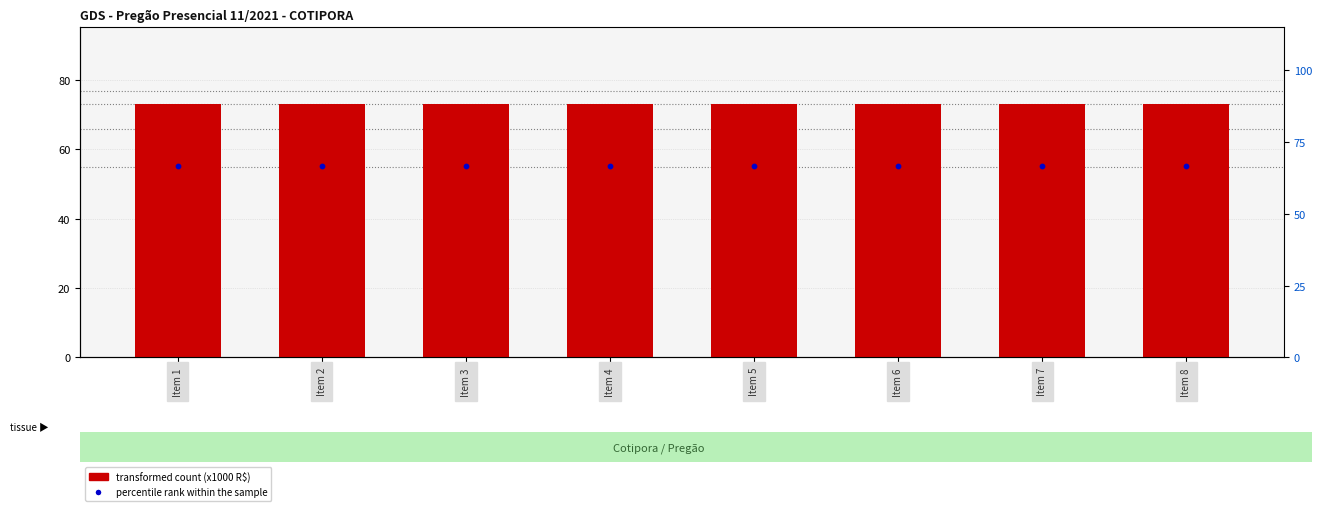

Which series has the largest total across all categories?

transformed count (x1000 R$)